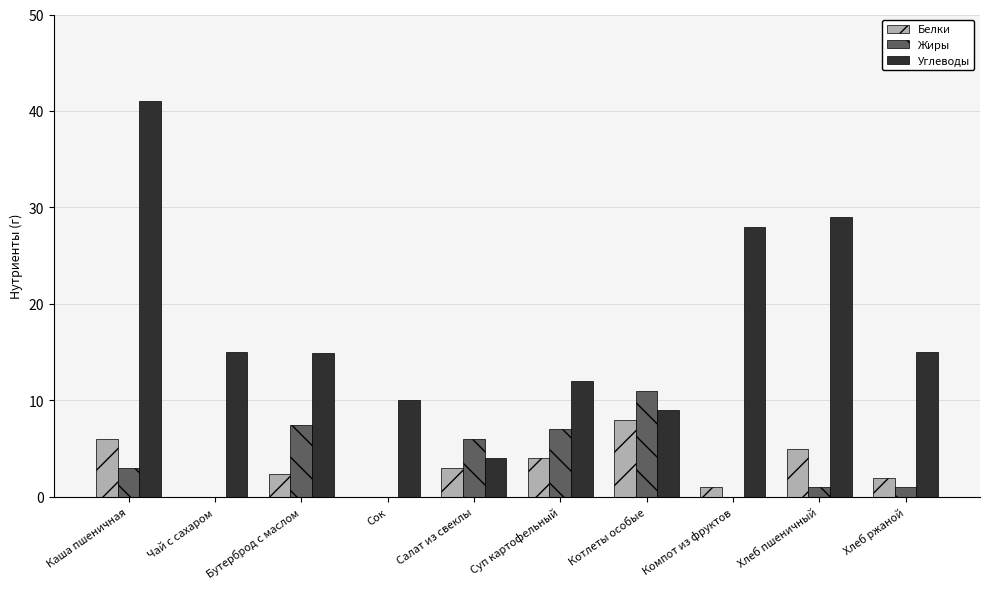

Which series has the largest total across all categories?

Углеводы